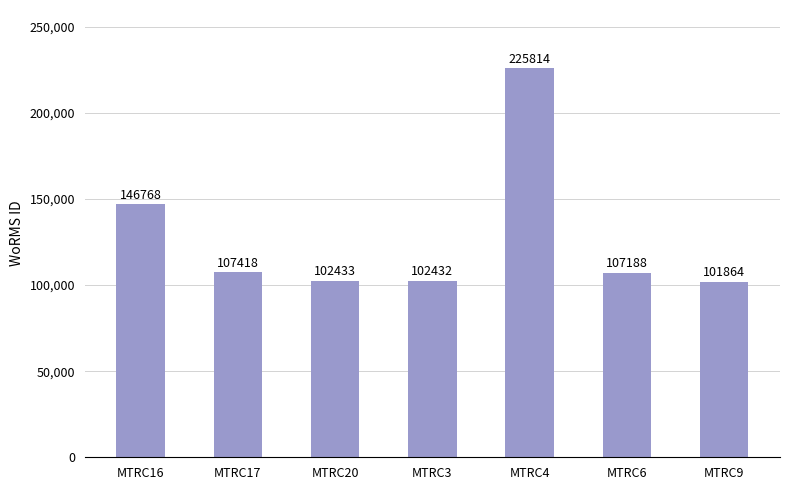

Count the number of categories in the chart.

7